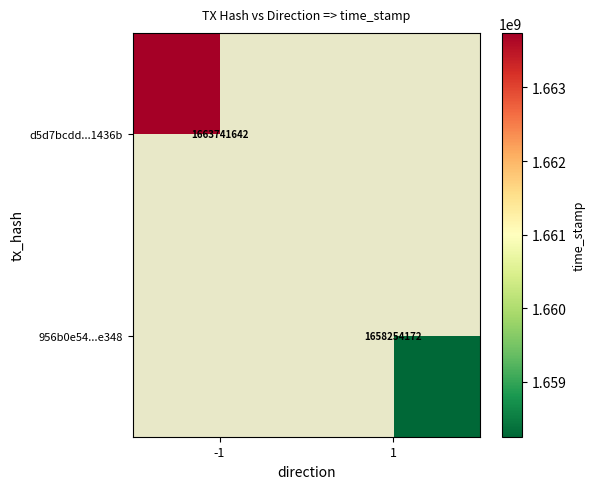

Is it true that d5d7bcdd...1436b equals 875952351 at -1?

False